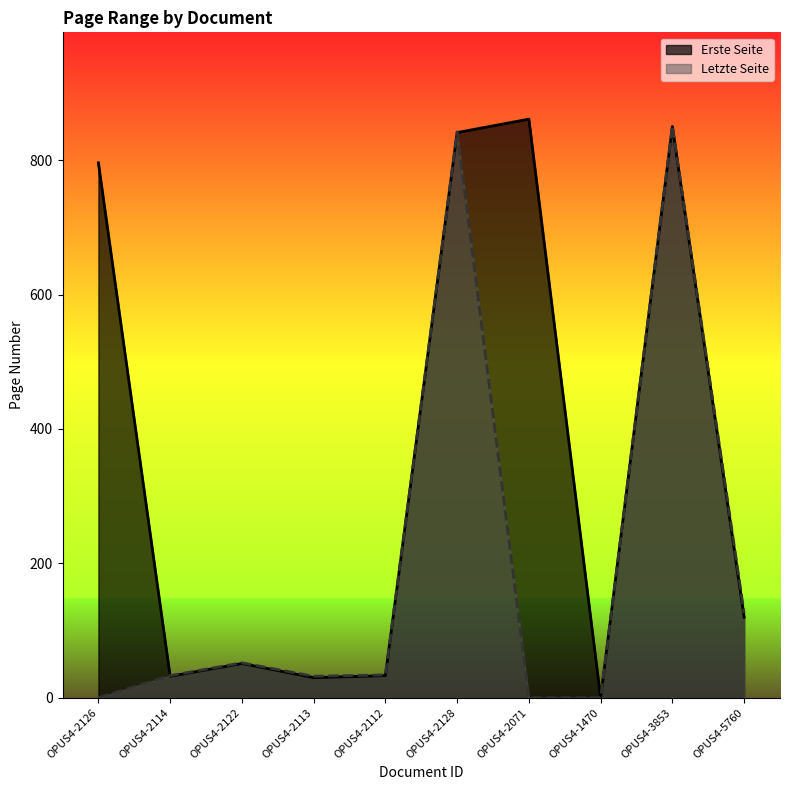

List the series in order of their overall mean, highest first.

Erste Seite, Letzte Seite